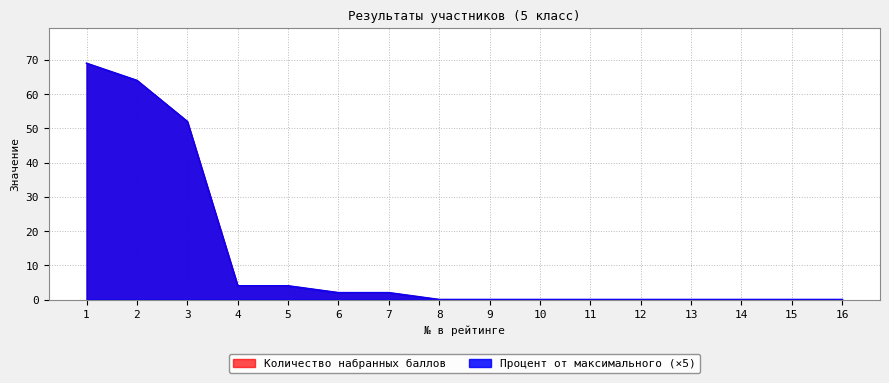

Between 12 and 2, which is larger?

2